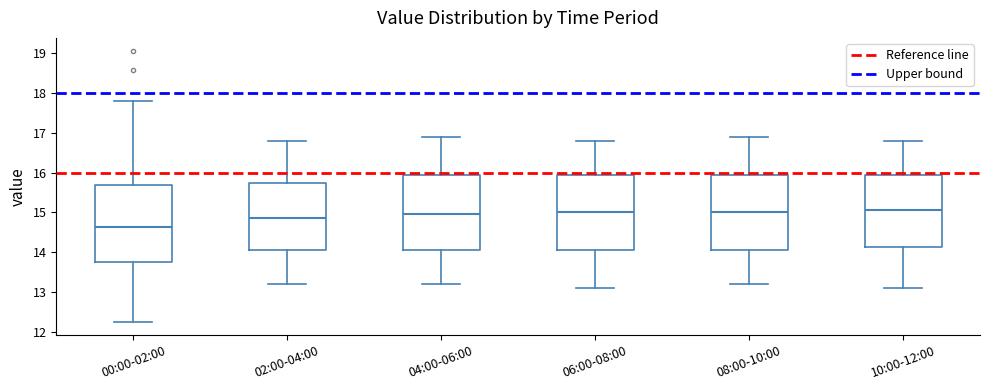

Reading left to right, transcribe this box plot: for each box, give where its median line is, the range the box spans, and where its two whiskers end, as read against the y-axis. The values are not printed on the chart, so give them approximately, as read against the axis.

00:00-02:00: median 14.6, box 13.8 to 15.7, whiskers 12.3 to 17.8
02:00-04:00: median 14.9, box 14.1 to 15.7, whiskers 13.2 to 16.8
04:00-06:00: median 15.0, box 14.1 to 16.0, whiskers 13.2 to 16.9
06:00-08:00: median 15.0, box 14.1 to 16.0, whiskers 13.1 to 16.8
08:00-10:00: median 15.0, box 14.1 to 16.0, whiskers 13.2 to 16.9
10:00-12:00: median 15.1, box 14.1 to 16.0, whiskers 13.1 to 16.8